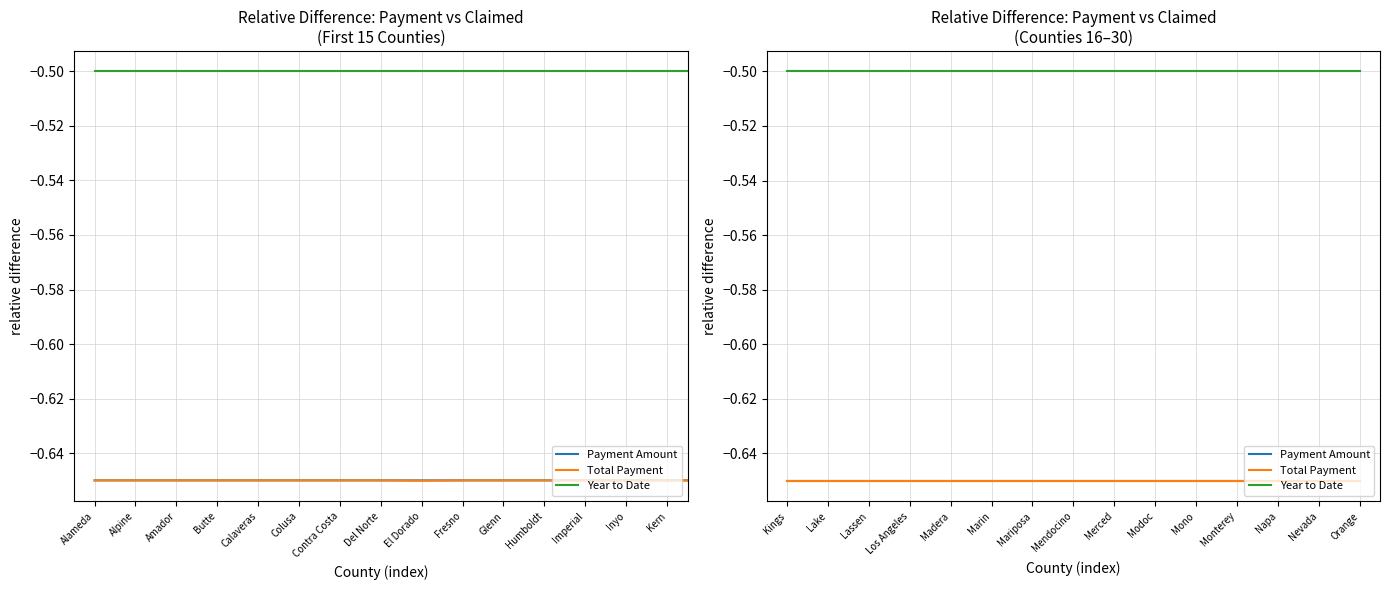

How many distinct data groups are displayed?

3